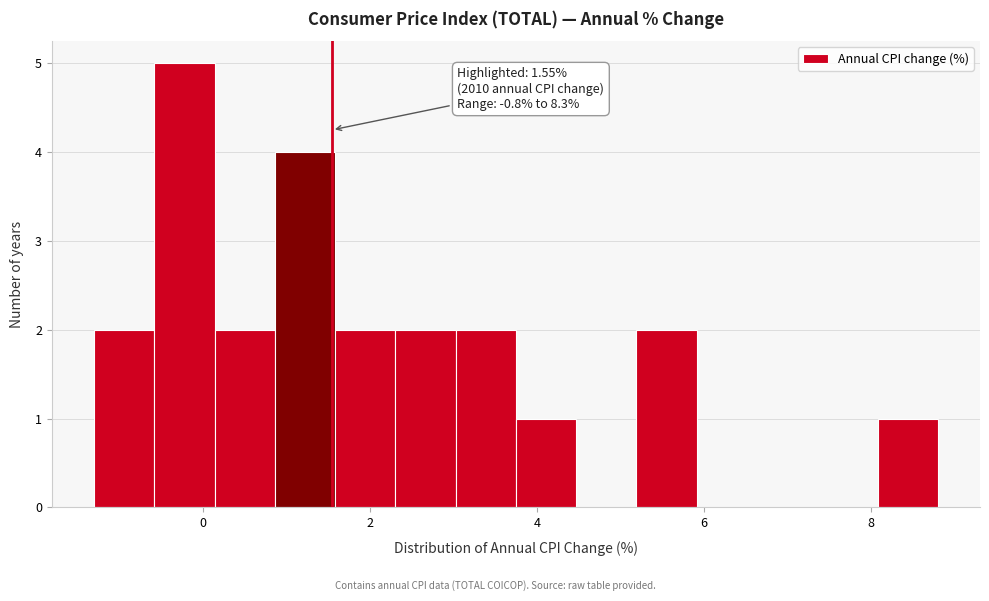

Read against the x-axis, roughly where is the centre of the tallest bar?

-0.2